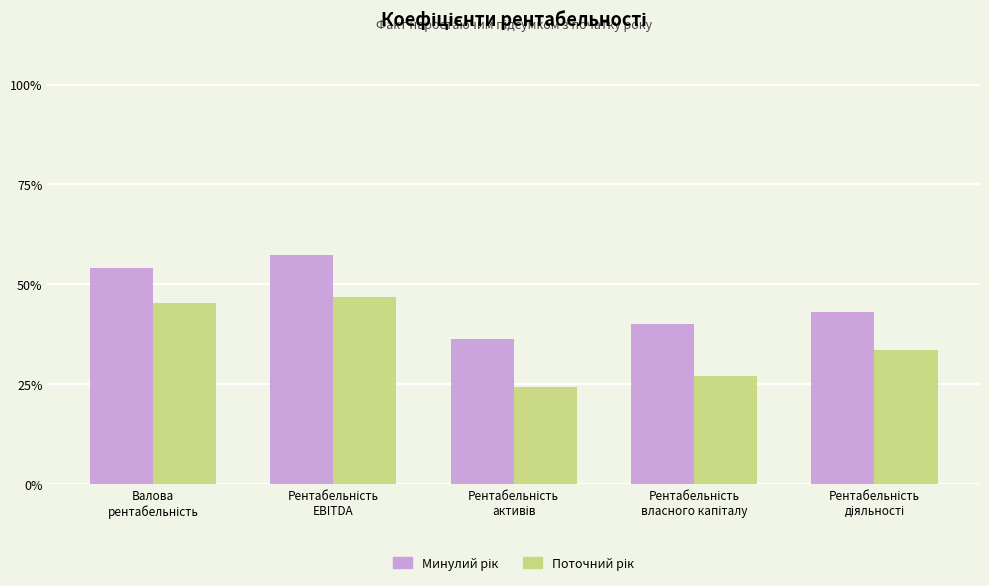

What is the maximum value shown in the chart?

57.5